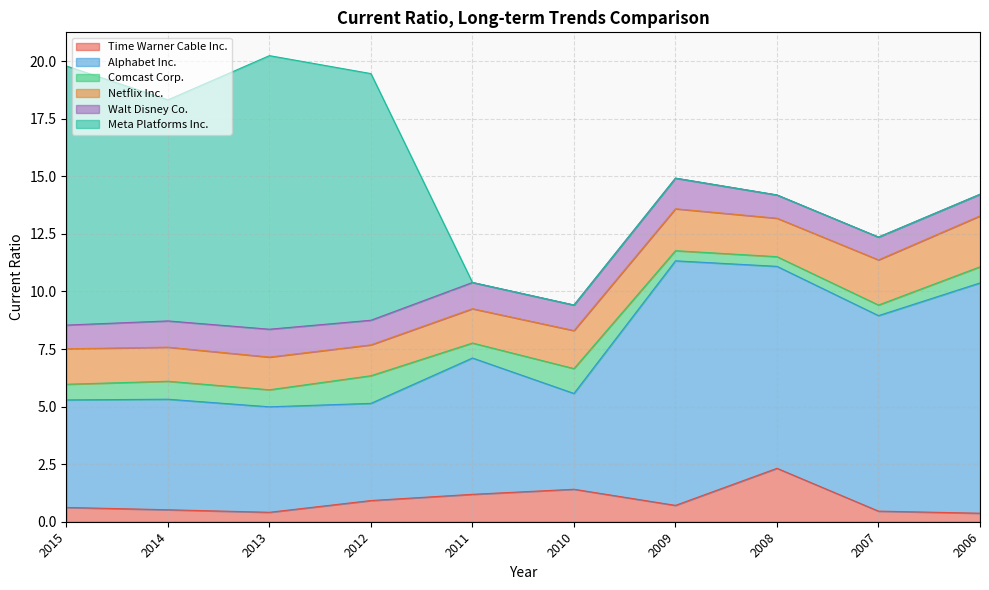

What is the difference between the highest and lowest values at 2014?

9.1